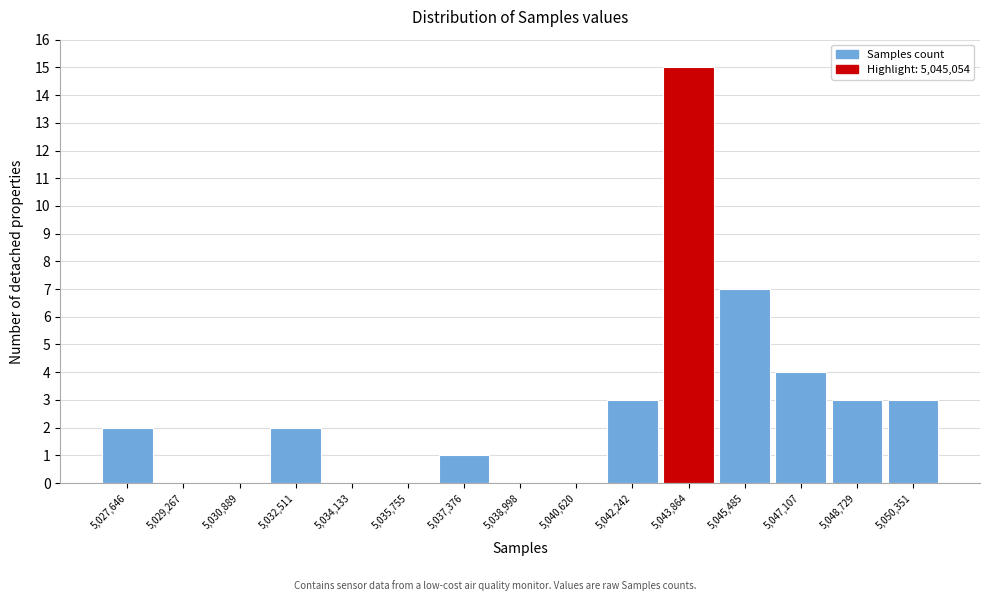

Reading right to left, what are all the values shown in this chart?

5,050,351=3	5,048,729=3	5,047,107=4	5,045,485=7	5,043,864=15	5,042,242=3	5,040,620=0	5,038,998=0	5,037,376=1	5,035,755=0	5,034,133=0	5,032,511=2	5,030,889=0	5,029,267=0	5,027,646=2